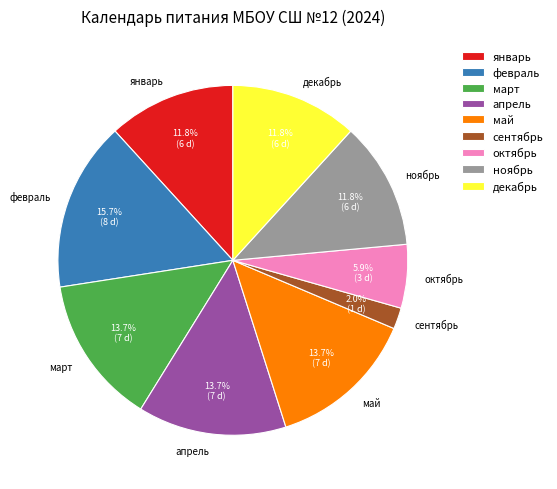

Combined, what portion of the pie is март and январь?

25.5%